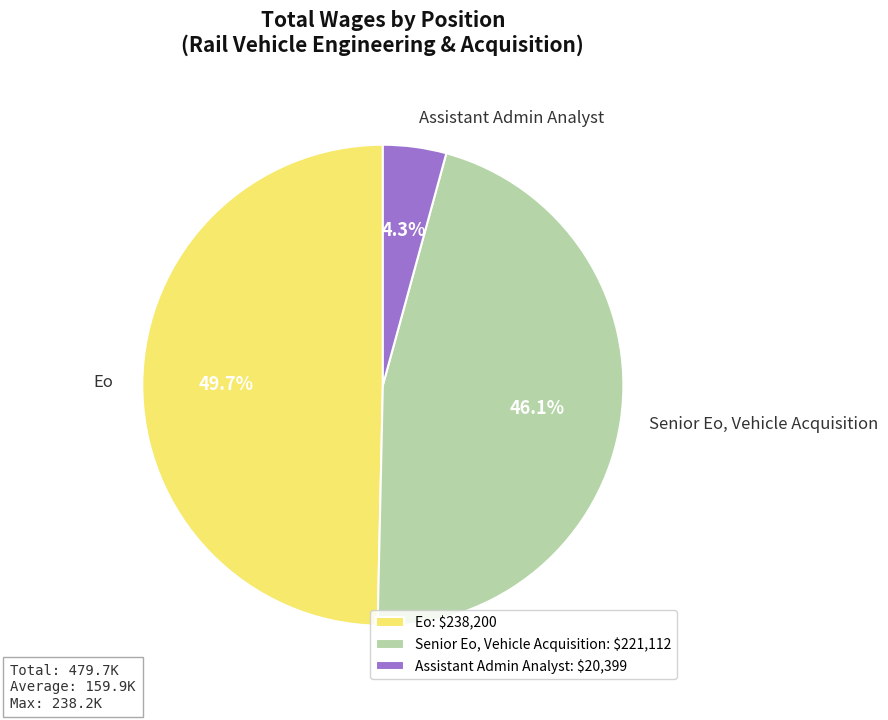

How much of the chart is everything except Assistant Admin Analyst?

95.7%